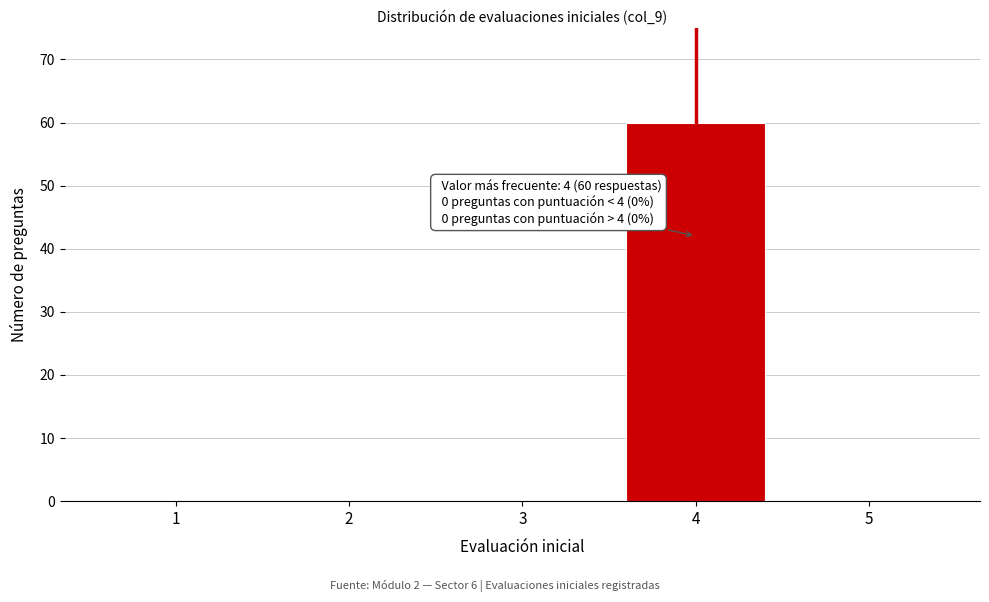

Which range on the x-axis has the tallest bar?

3.5 to 4.5